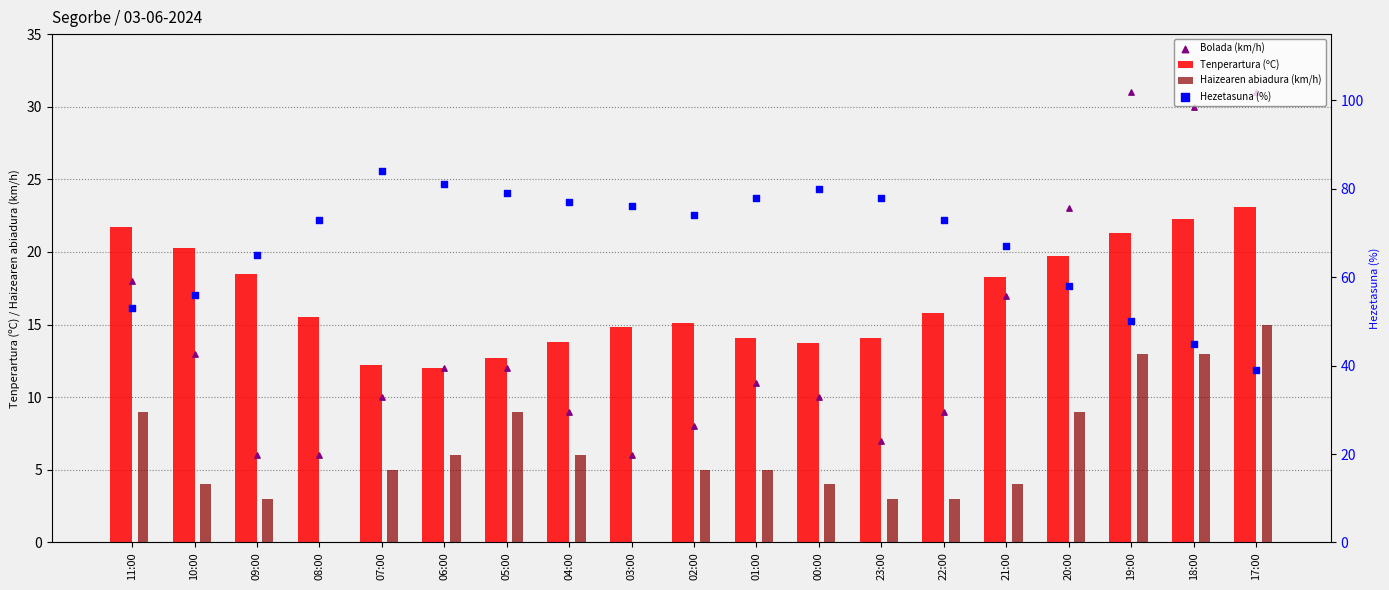

Which series has the widest spread of Y values?

Hezetasuna (%)